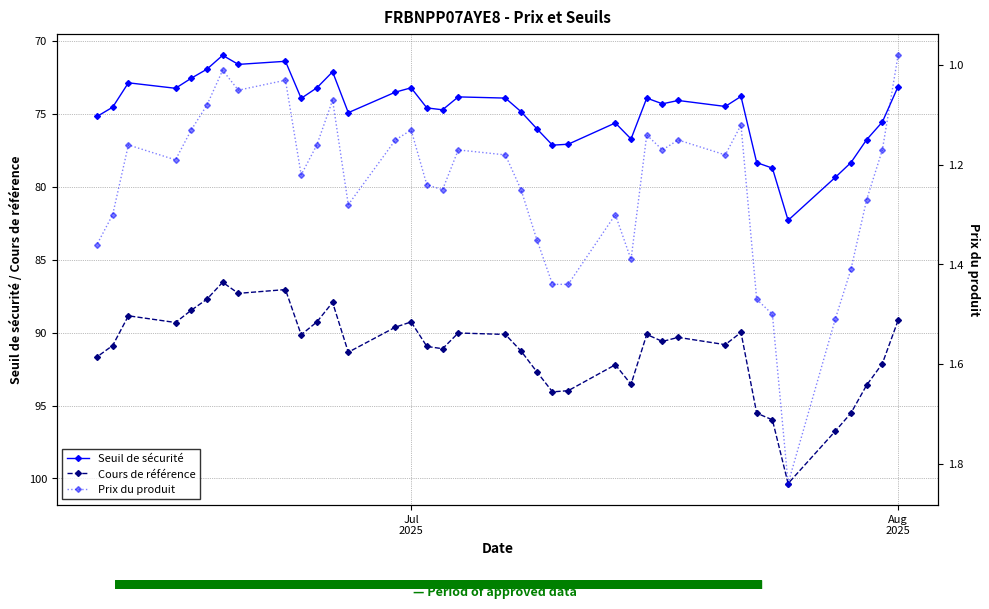

What are all the series names shown in the legend?

Seuil de sécurité, Cours de référence, Prix du produit